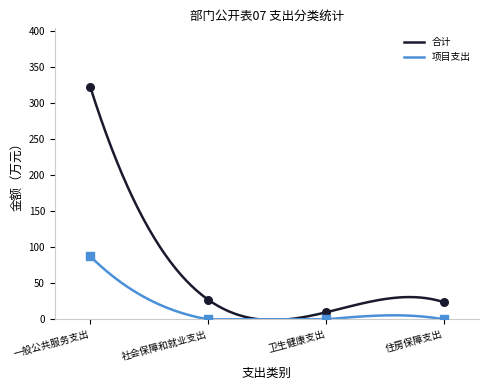

What are all the series names shown in the legend?

合计, 项目支出